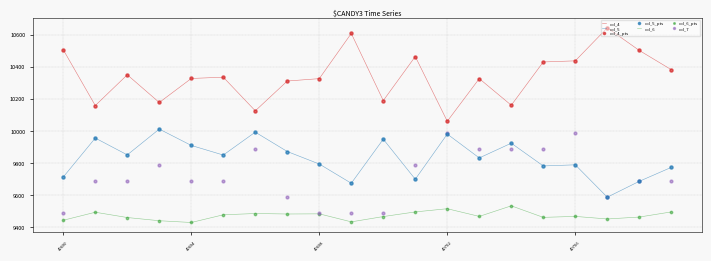

Which series contains the lowest Y value?

col_6